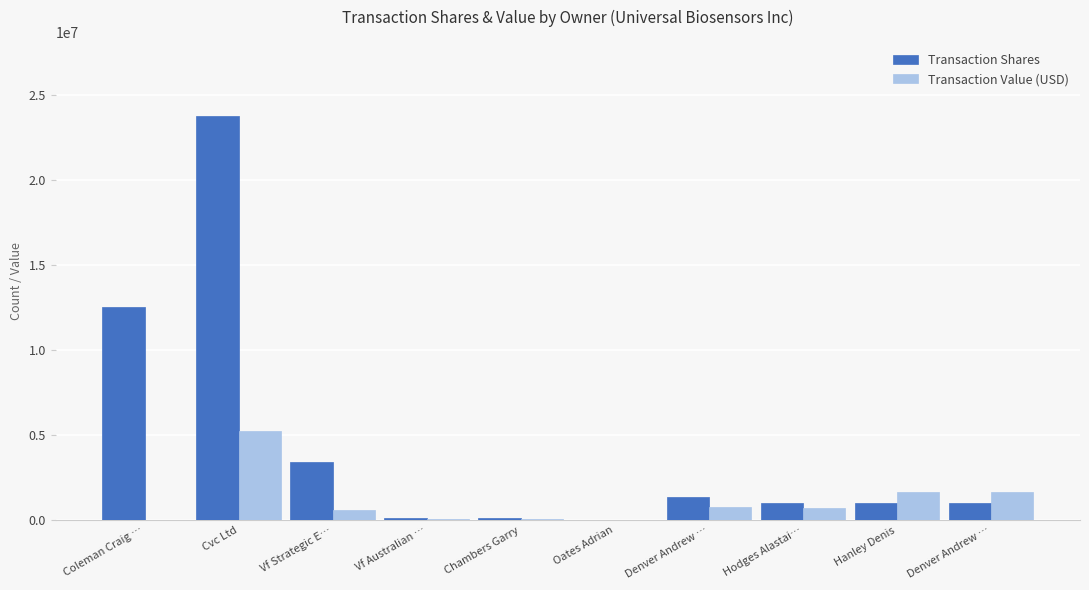

What is the label of the 6th bar from the right?

Chambers Garry